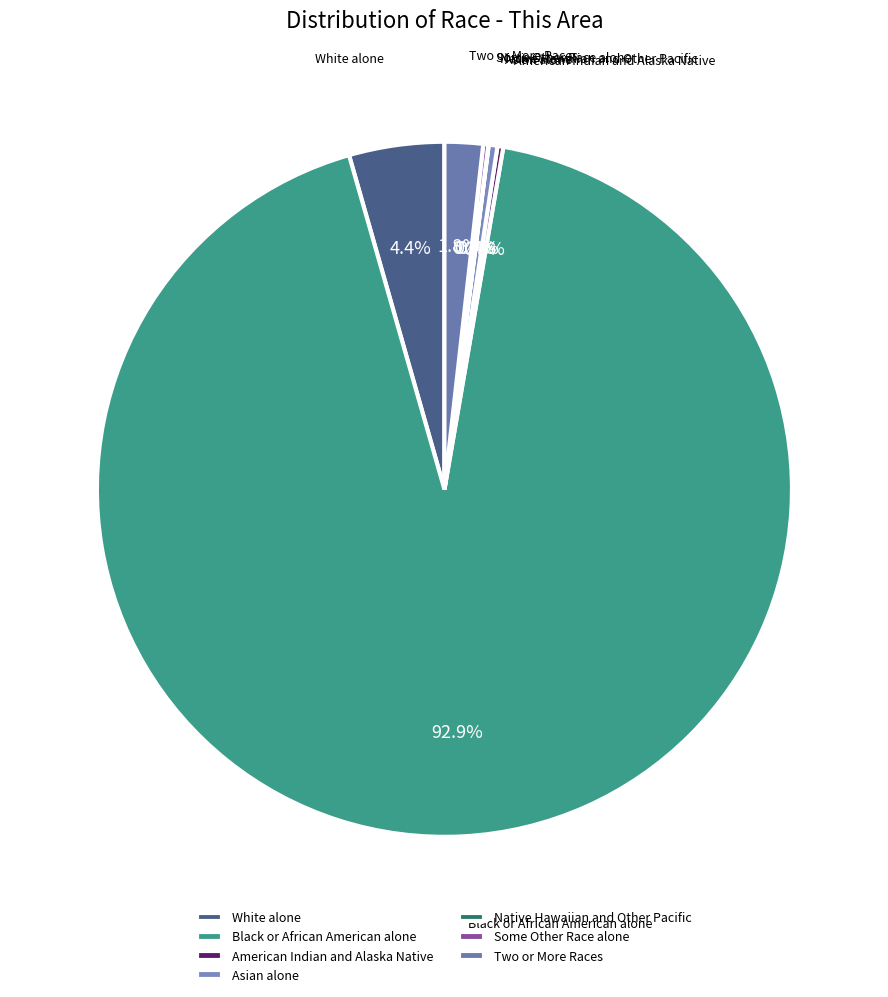

To the nearest percent, what is the difference between the largest and smallest slice percentages?

93%